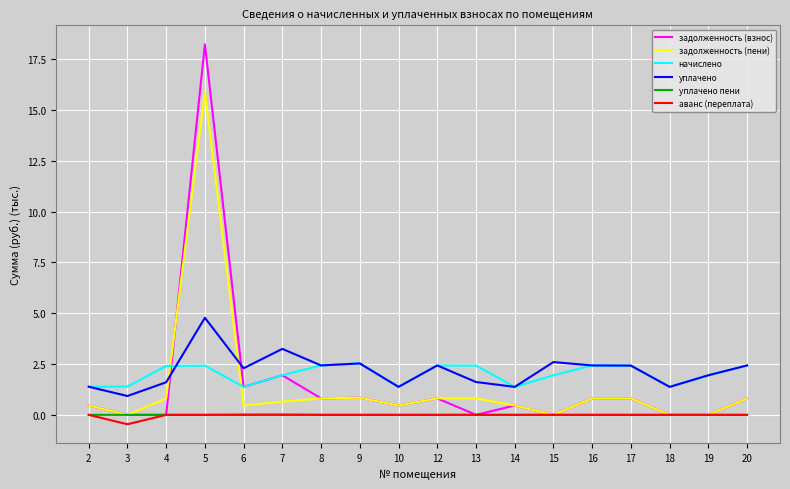

At how many categories does at least one series exceed 1?

18